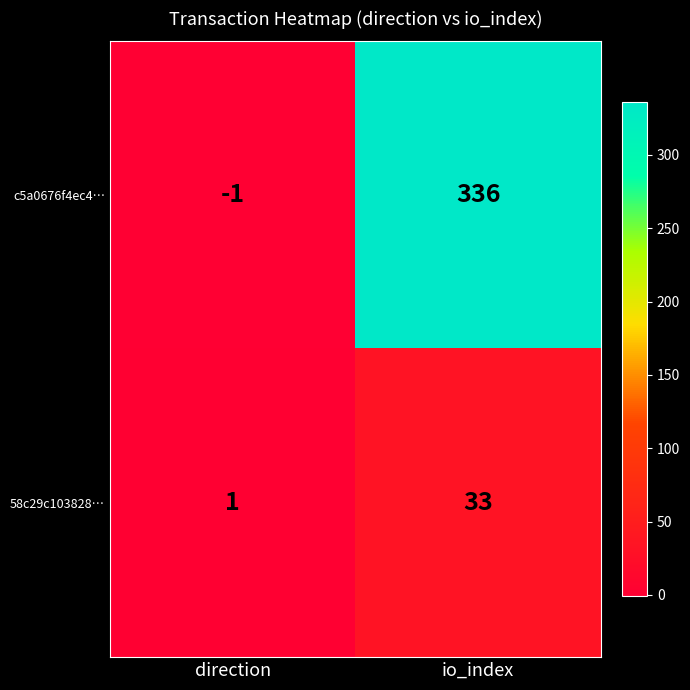

Reading left to right, list all the values displayed in this chart.

c5a0676f4ec4…: -1	336
58c29c103828…: 1	33